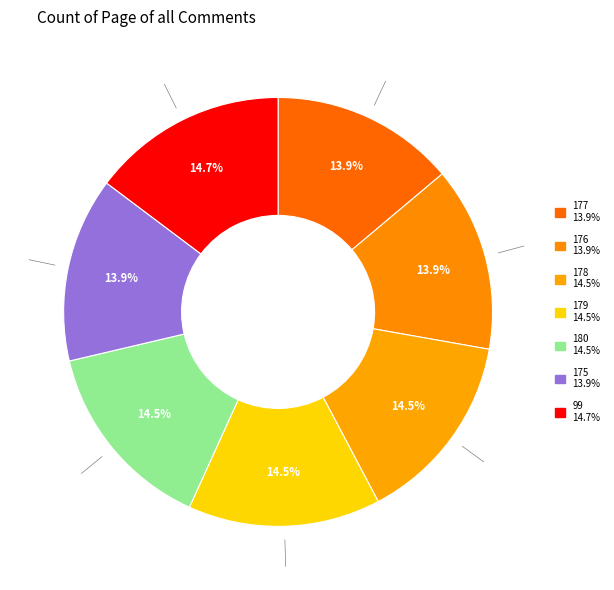

Rank the categories by value from highest to lowest.

99, 180, 179, 178, 175, 176, 177